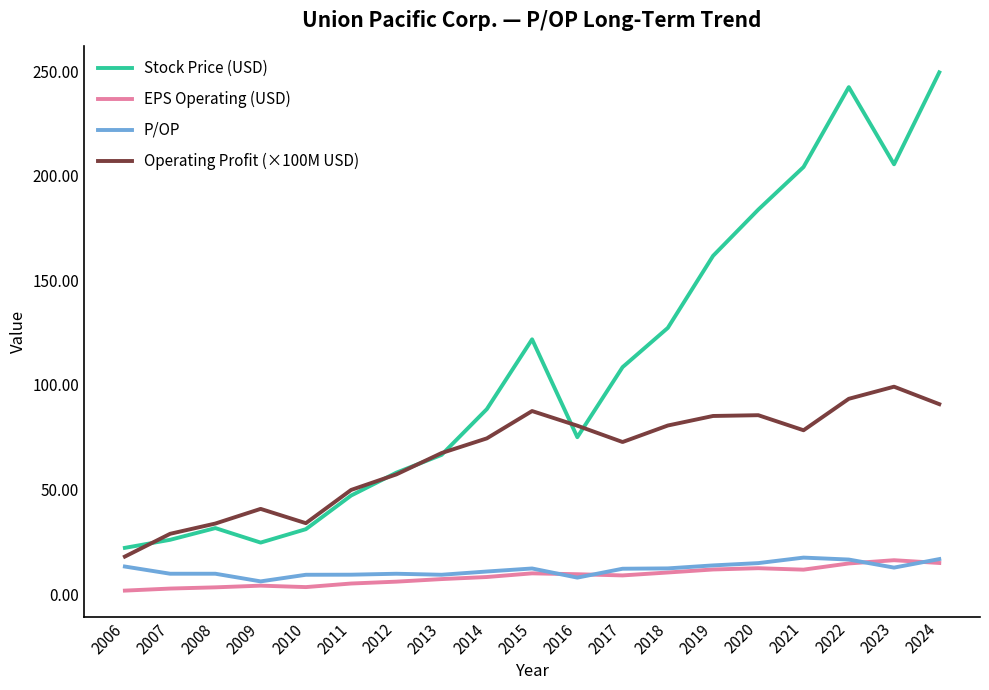

At which category does the chart reach its peak across all series?

2024